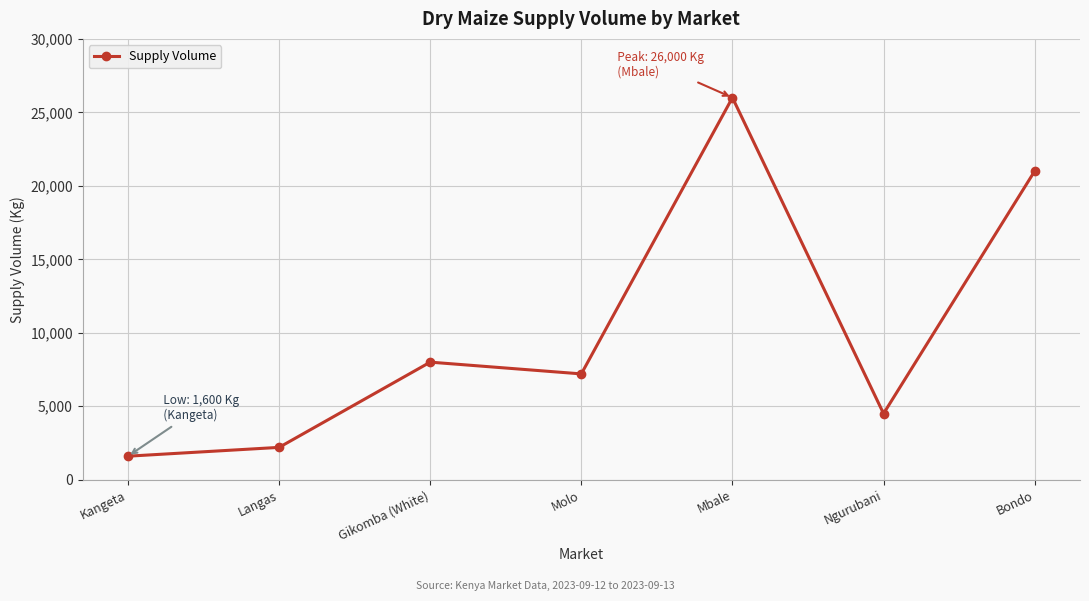

The chart shows a value of 1600 at Kangeta. True or false?

True